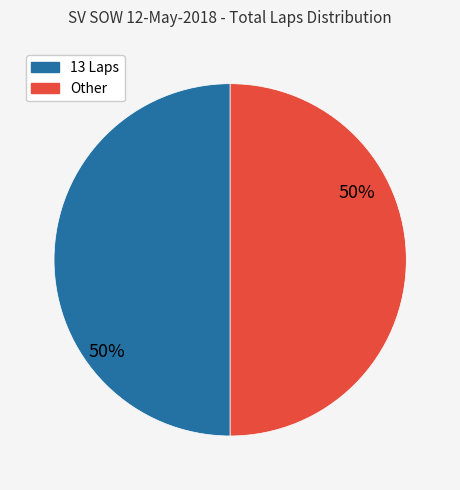

To the nearest percent, what is the average slice percentage?

50%